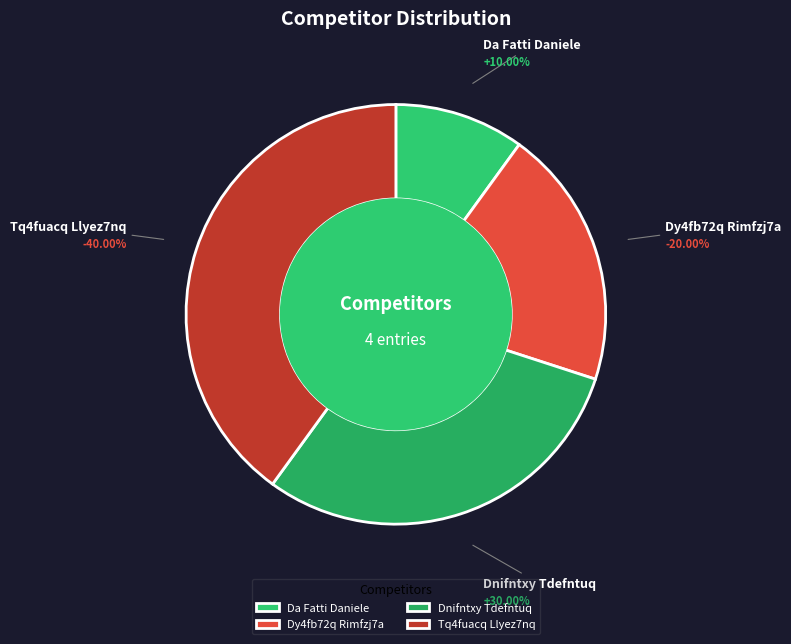

Count the number of slices in the pie.

4